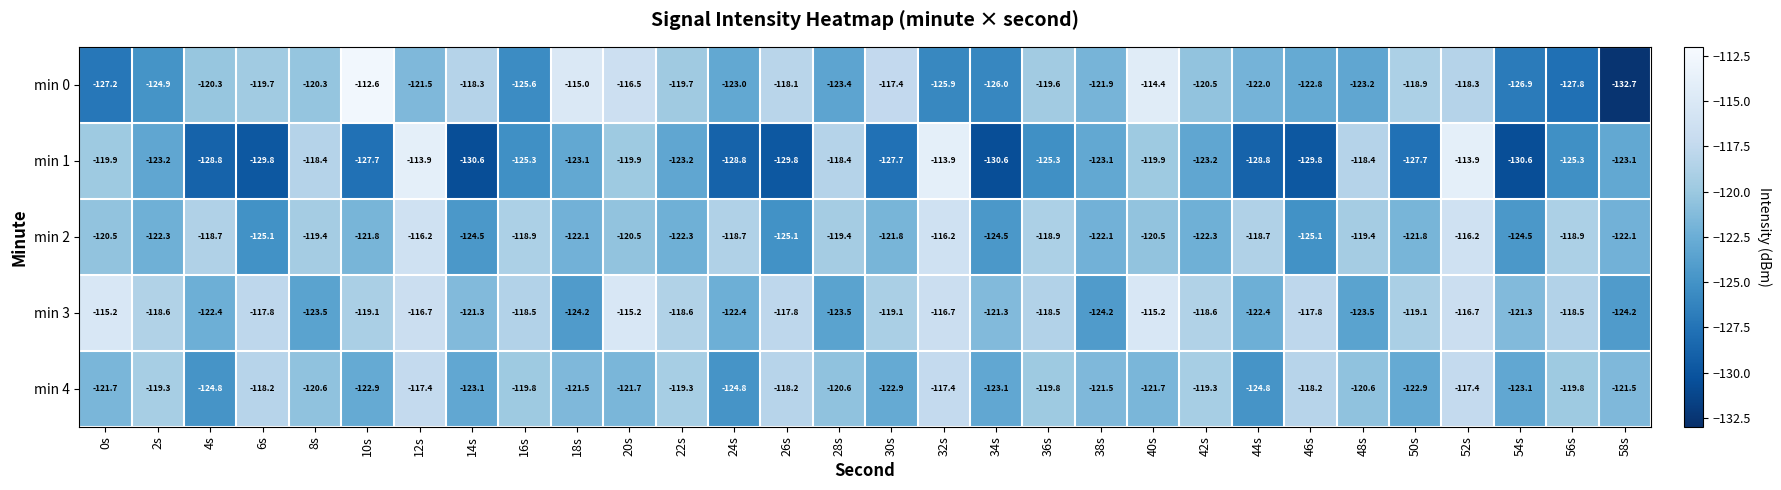

What is the sum of all min 1 values?

-3722.1